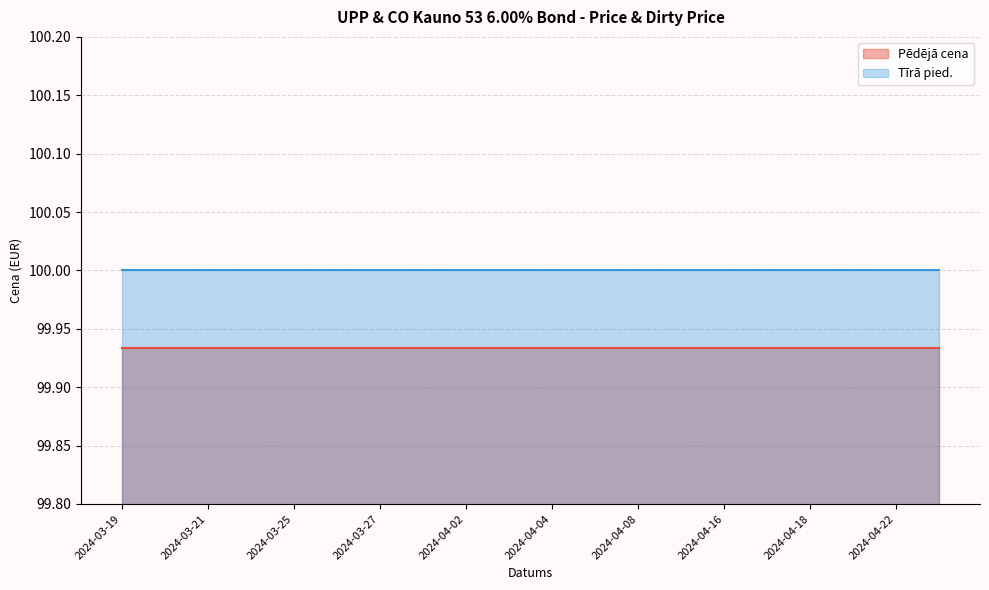

List the series in order of their peak value, lowest first.

Pēdējā cena, Tīrā pied.